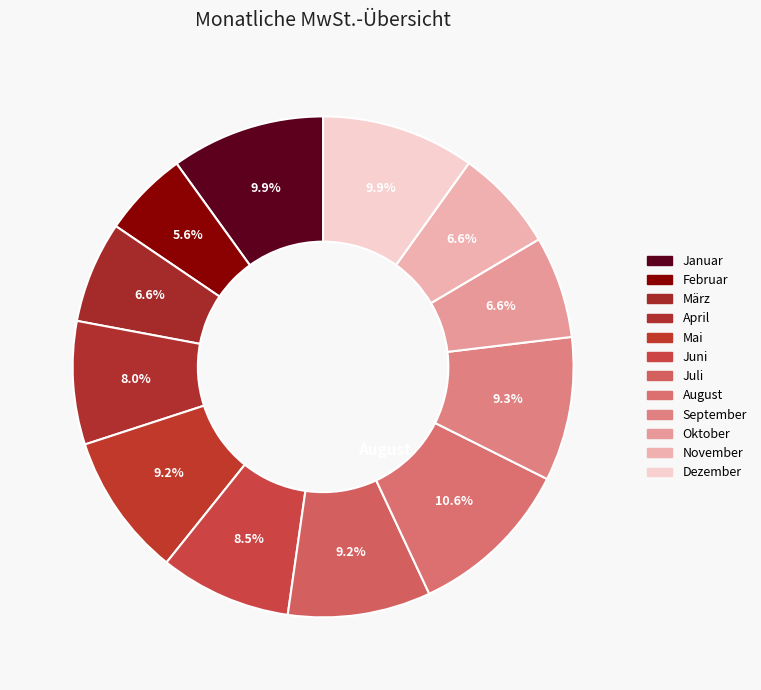

How many slices are in this pie chart?

12